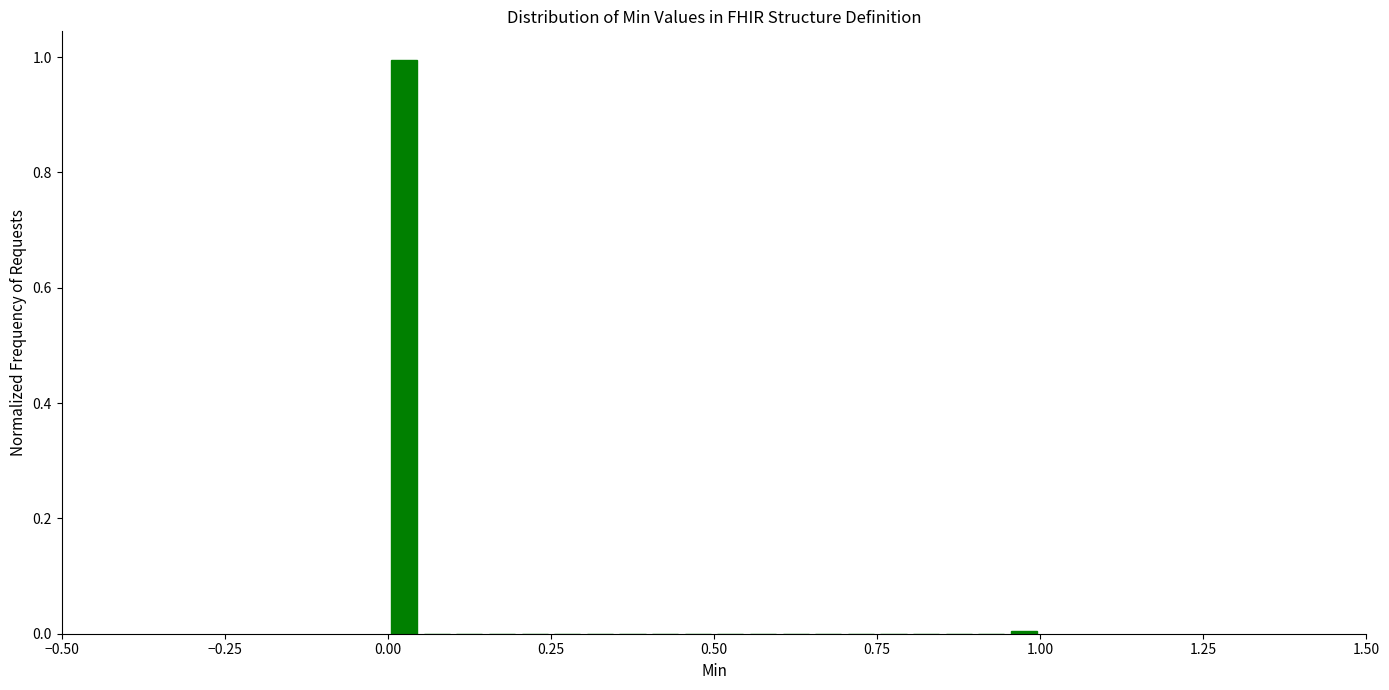

Read against the x-axis, roughly where is the centre of the tallest bar?

0.05